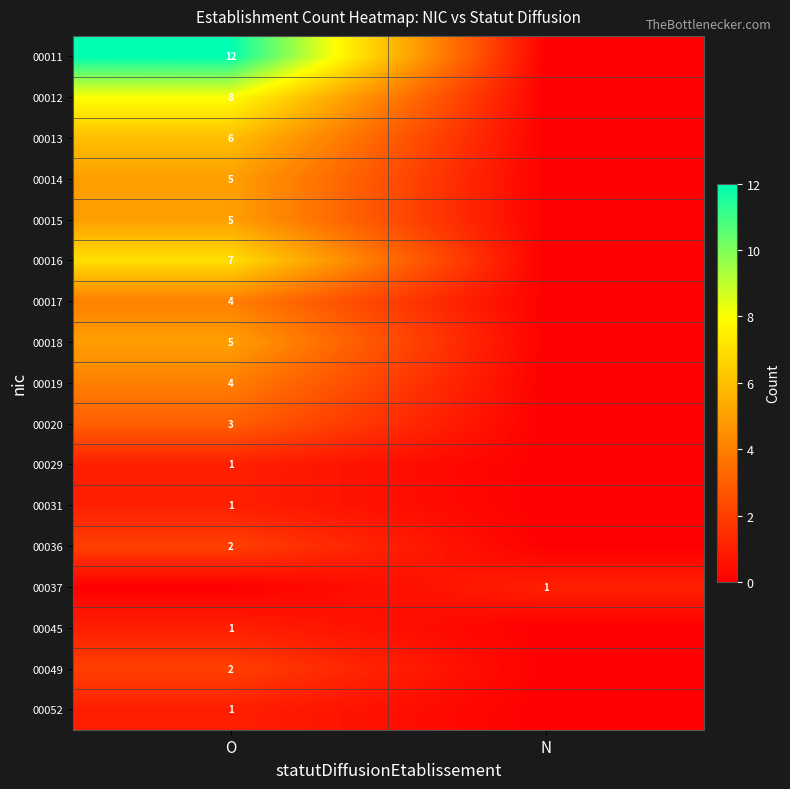

The value of 00018 at O is 1. True or false?

False